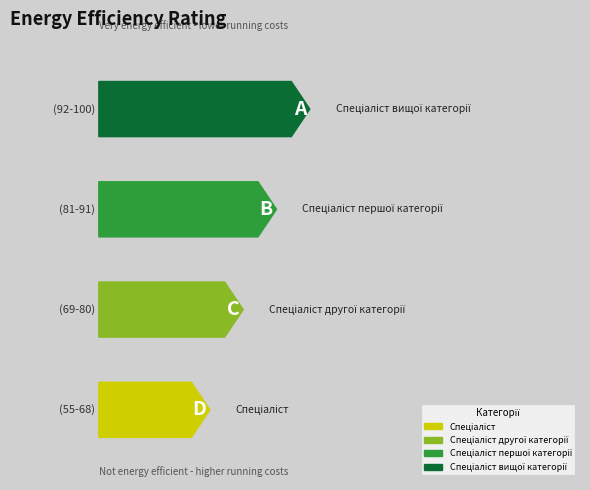

What is the value of the 4th bar from the left?

4